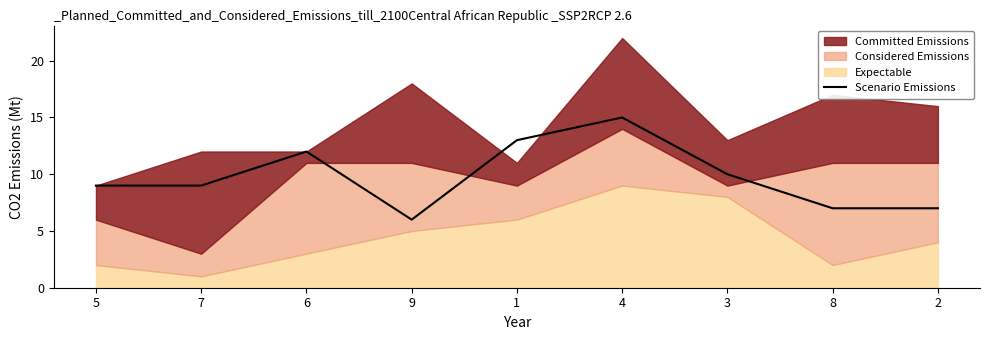

Where is the first local minimum?

9